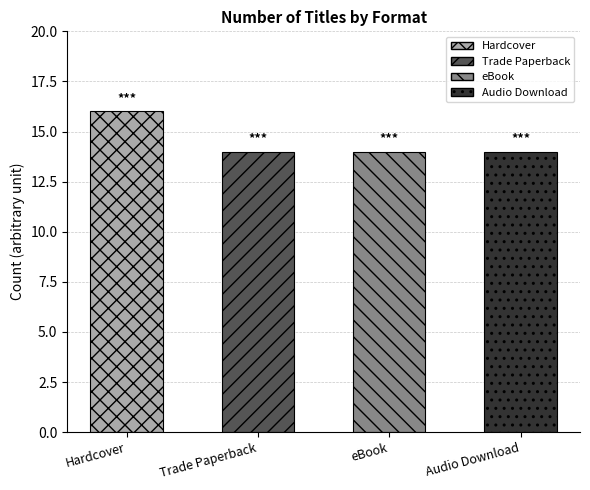

The value at eBook is 14. True or false?

True